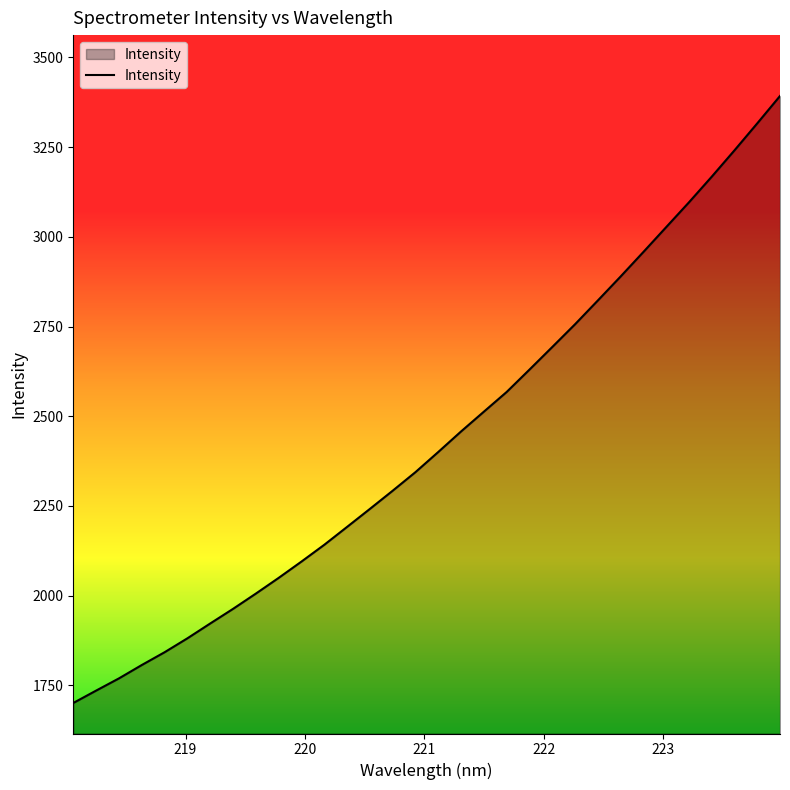

What is the difference between the maximum and minimum values?

1691.4